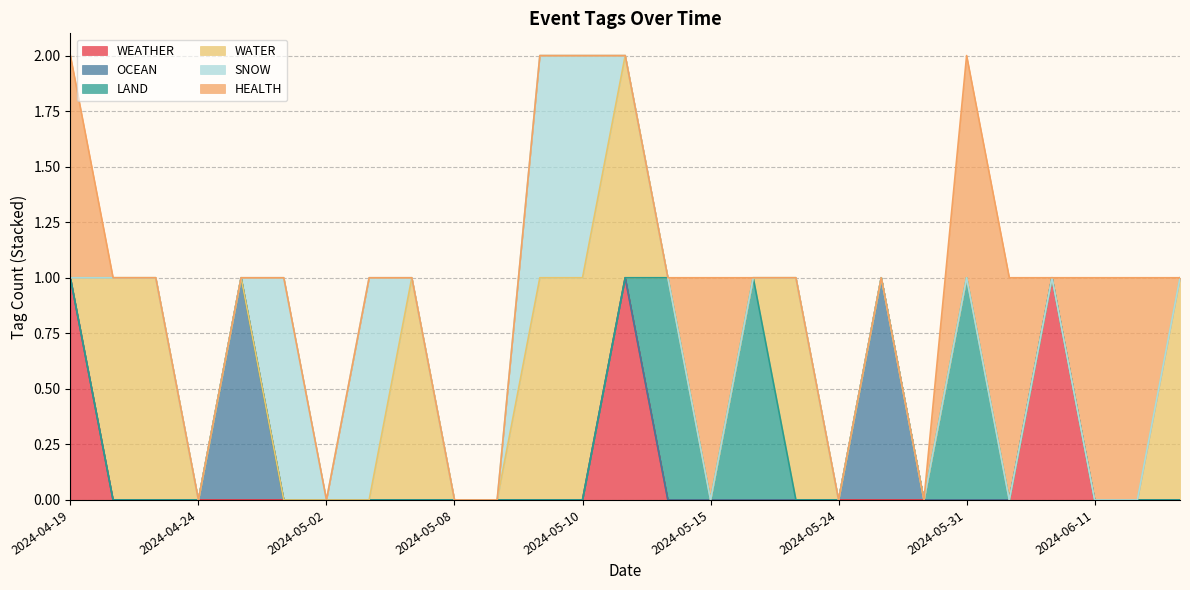

Rank the series by their maximum value, from lowest to highest.

WEATHER, OCEAN, LAND, WATER, SNOW, HEALTH